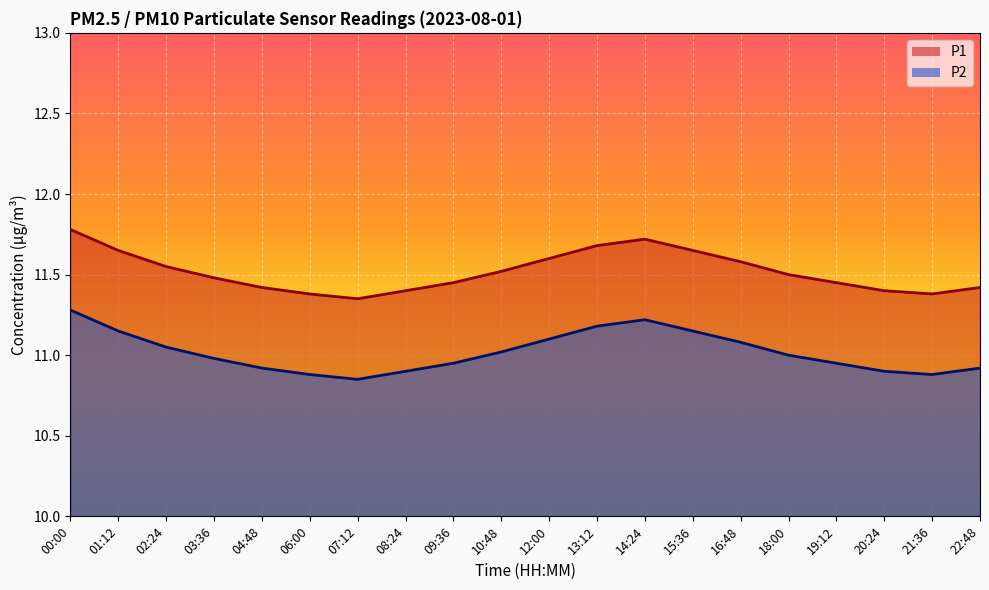

Reading left to right, list all the values displayed in this chart.

P1: 11.8	11.7	11.6	11.5	11.4	11.4	11.3	11.4	11.4	11.5	11.6	11.7	11.7	11.7	11.6	11.5	11.4	11.4	11.4	11.4
P2: 11.3	11.2	11.1	11.0	10.9	10.9	10.8	10.9	10.9	11.0	11.1	11.2	11.2	11.2	11.1	11.0	10.9	10.9	10.9	10.9